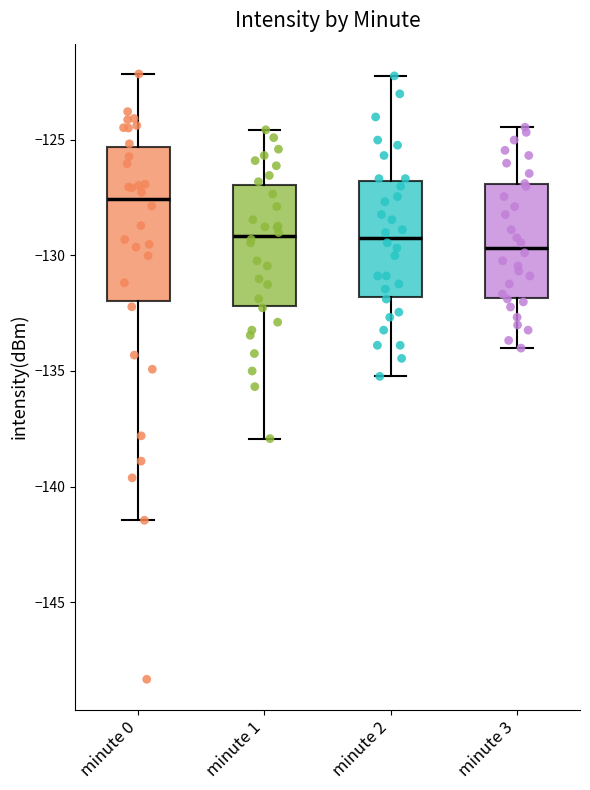

Reading left to right, read every box against the y-axis: the position of its median line, the range the box covers, and the ends of its whiskers. The values are not printed on the chart, so give them approximately, as read against the axis.

minute 0: median -127.5, box -132.0 to -125.5, whiskers -141.5 to -122.0
minute 1: median -129.0, box -132.0 to -127.0, whiskers -138.0 to -124.5
minute 2: median -129.0, box -132.0 to -127.0, whiskers -135.0 to -122.0
minute 3: median -129.5, box -132.0 to -127.0, whiskers -134.0 to -124.5